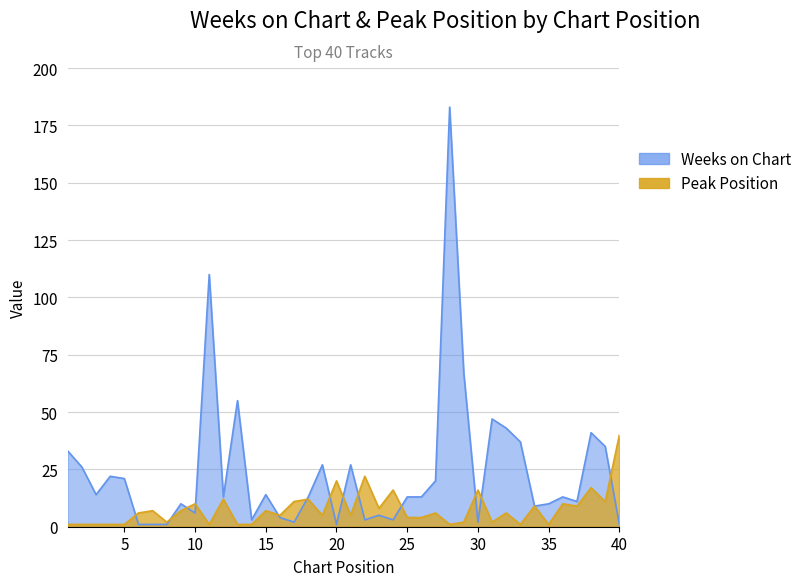

Reading left to right, what are all the values shown in this chart?

Weeks on Chart: 1=33	2=26	3=14	4=22	5=21	6=1	7=1	8=1	9=10	10=6	11=110	12=13	13=55	14=3	15=14	16=4	17=2	18=13	19=27	20=1	21=27	22=3	23=5	24=3	25=13	26=13	27=20	28=183	29=67	30=2	31=47	32=43	33=37	34=9	35=10	36=13	37=11	38=41	39=35	40=1
Peak Position: 1=1	2=1	3=1	4=1	5=1	6=6	7=7	8=2	9=7	10=10	11=1	12=12	13=1	14=1	15=7	16=5	17=11	18=12	19=5	20=20	21=5	22=22	23=8	24=16	25=4	26=4	27=6	28=1	29=2	30=16	31=2	32=6	33=1	34=9	35=1	36=10	37=9	38=17	39=11	40=40